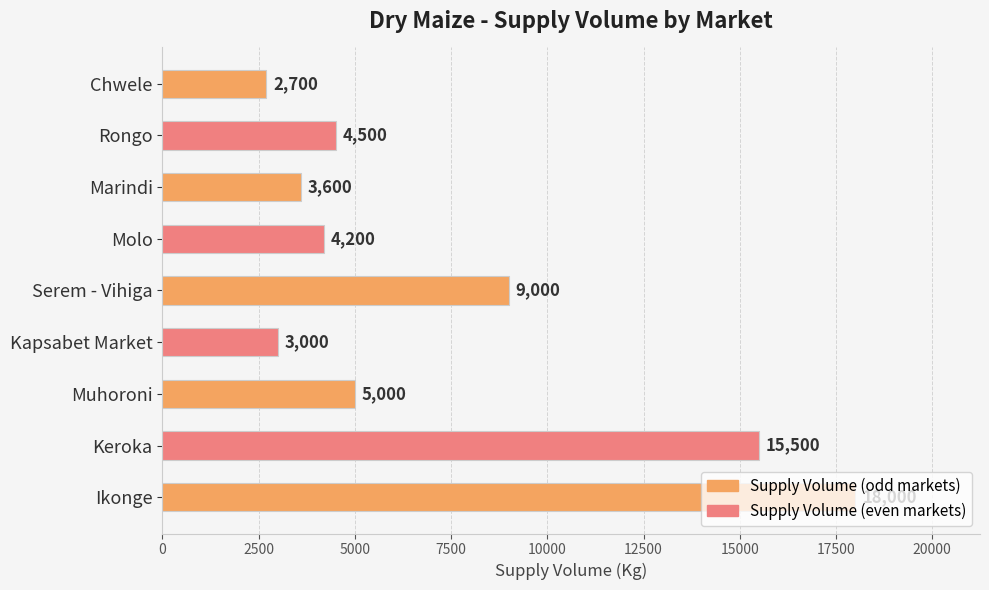

List the labels in order of value, smallest first.

Chwele, Kapsabet Market, Marindi, Molo, Rongo, Muhoroni, Serem - Vihiga, Keroka, Ikonge